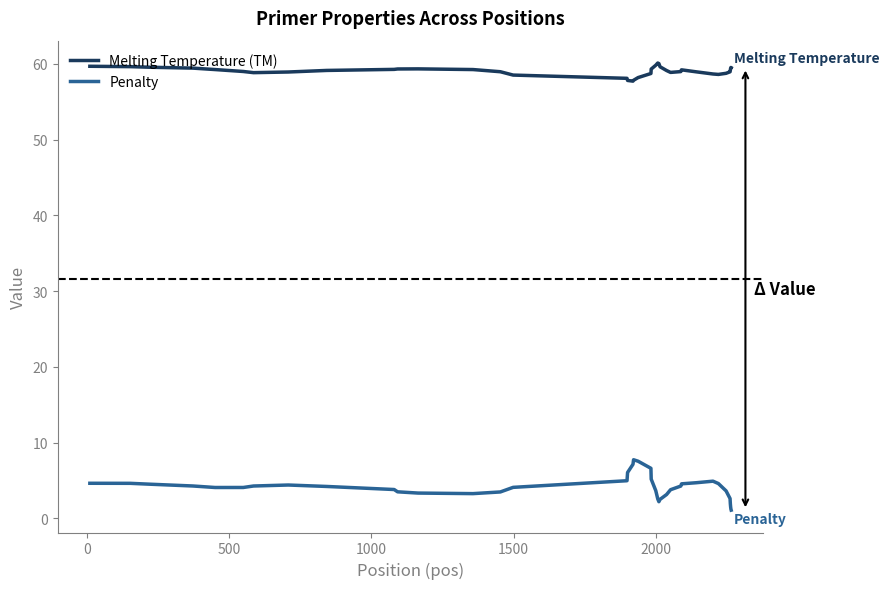

Rank the series by their average value, from highest to lowest.

Melting Temperature (TM), Penalty